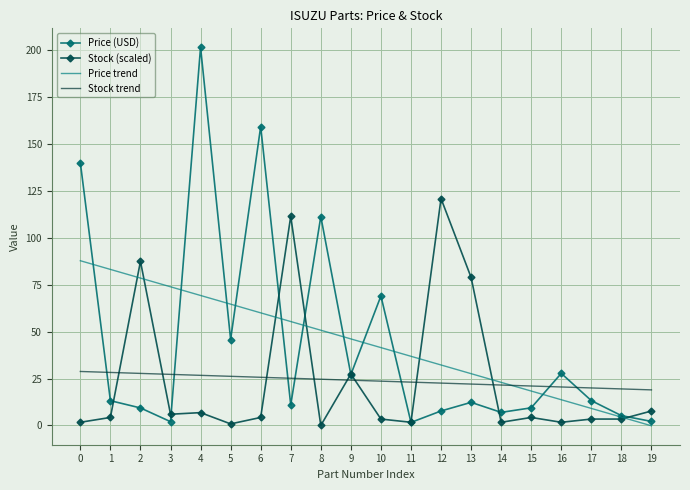

True or false: Stock trend and Stock (scaled) intersect in this chart.

True